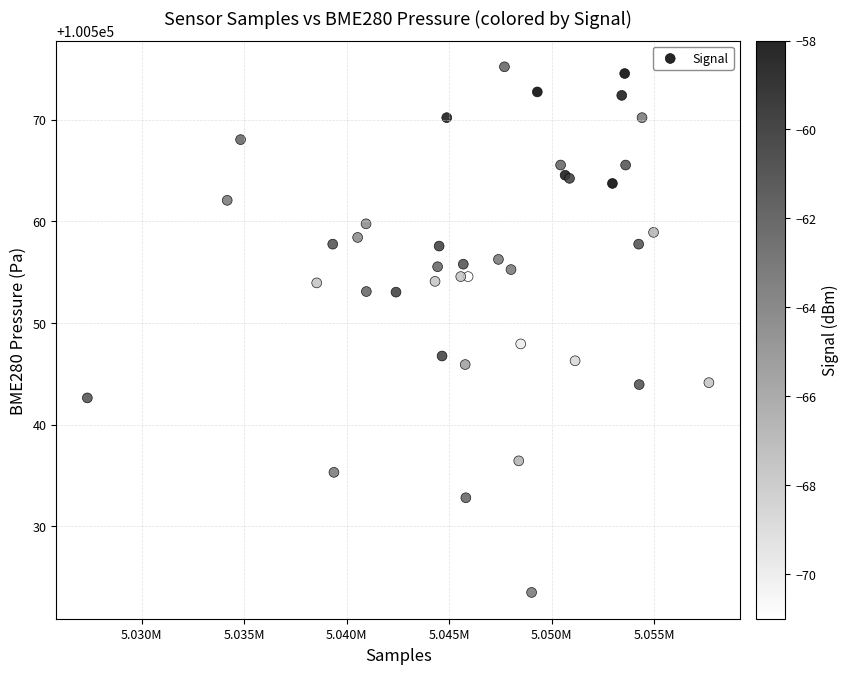

What Y value in the scatter plot is closest to 100549?

100547.9